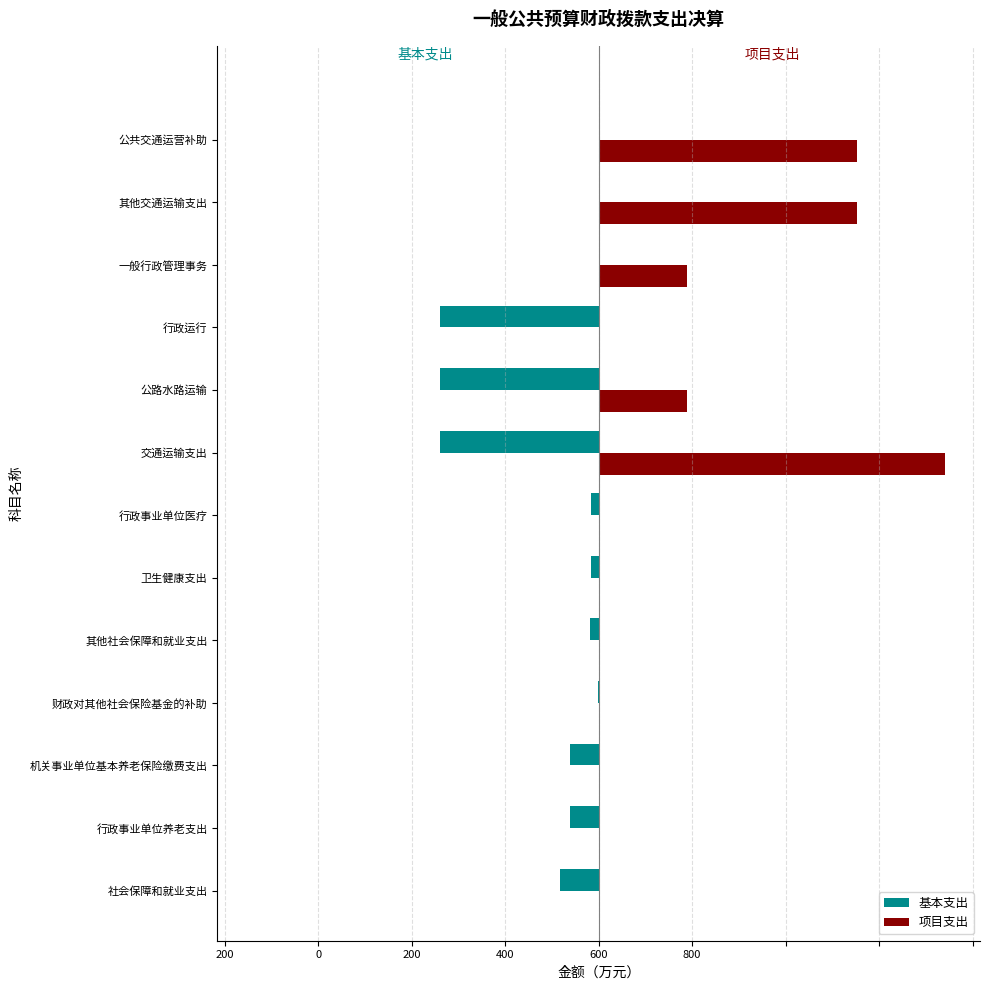

What are all the series names shown in the legend?

基本支出, 项目支出